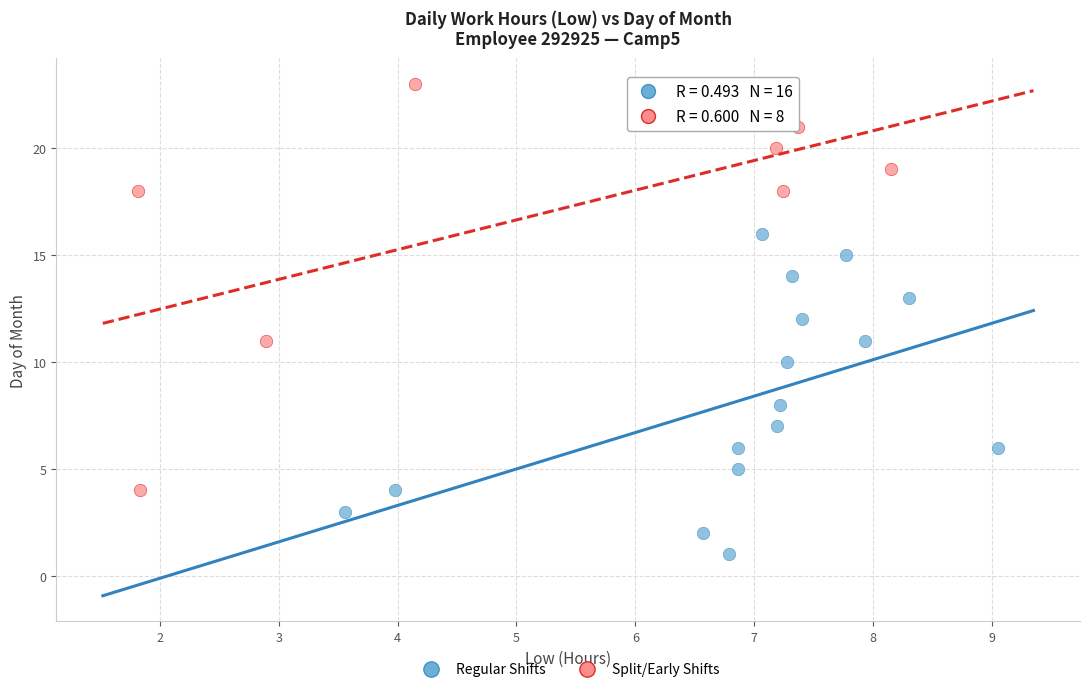

Which series has the widest spread of Y values?

Split/Early Shifts